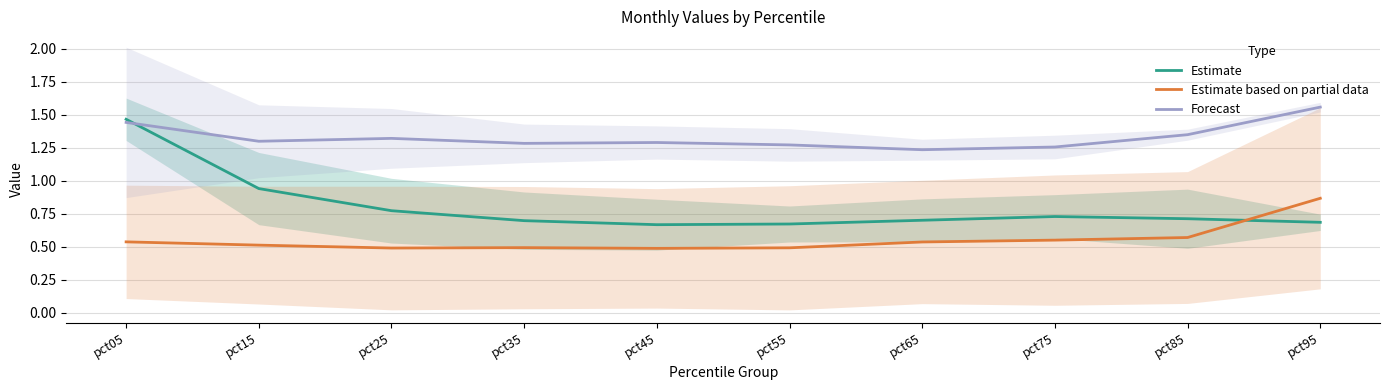

After their last crossing, which series has the higher values: Estimate or Estimate based on partial data?

Estimate based on partial data